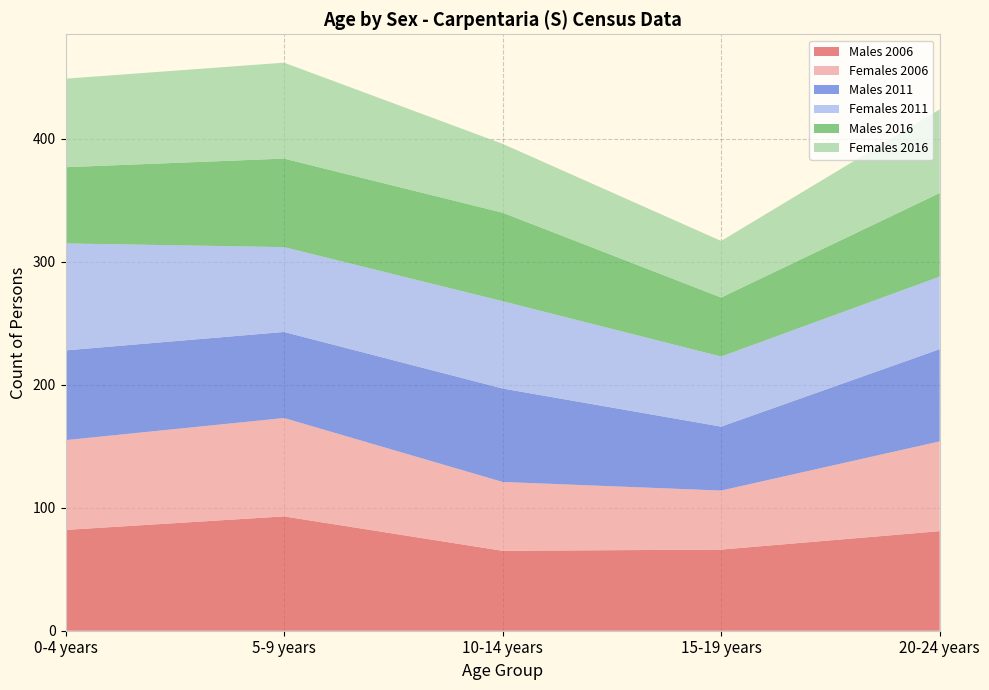

Reading left to right, transcribe all the data shown in this chart.

Males 2006: 82	93	65	66	81
Females 2006: 73	80	56	48	73
Males 2011: 73	70	76	52	75
Females 2011: 87	69	71	57	59
Males 2016: 62	72	72	48	68
Females 2016: 72	78	56	46	68